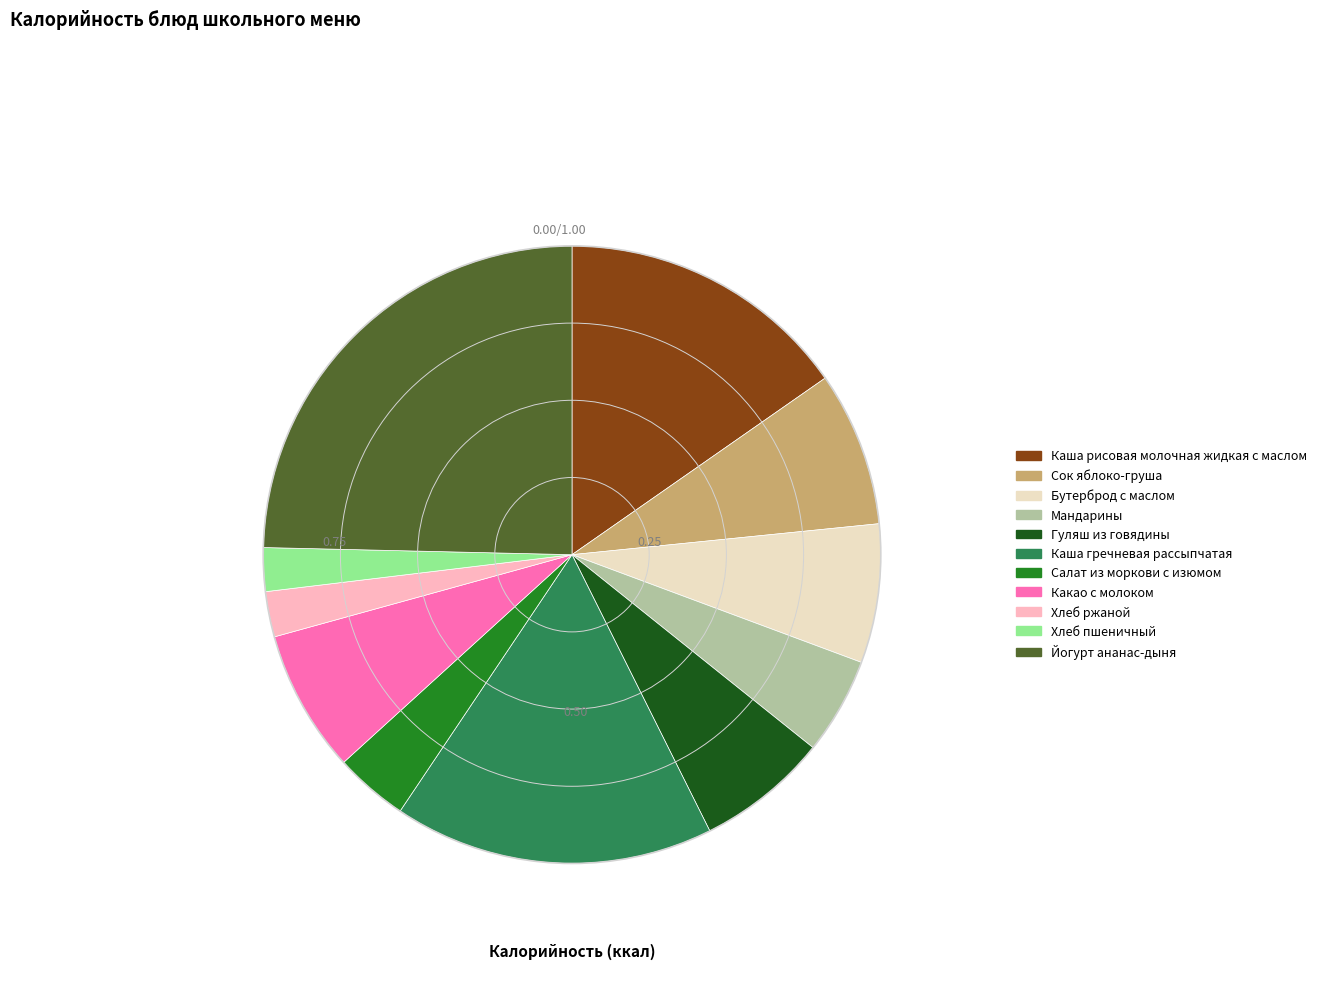

What is the largest slice in the pie chart?

Йогурт ананас-дыня